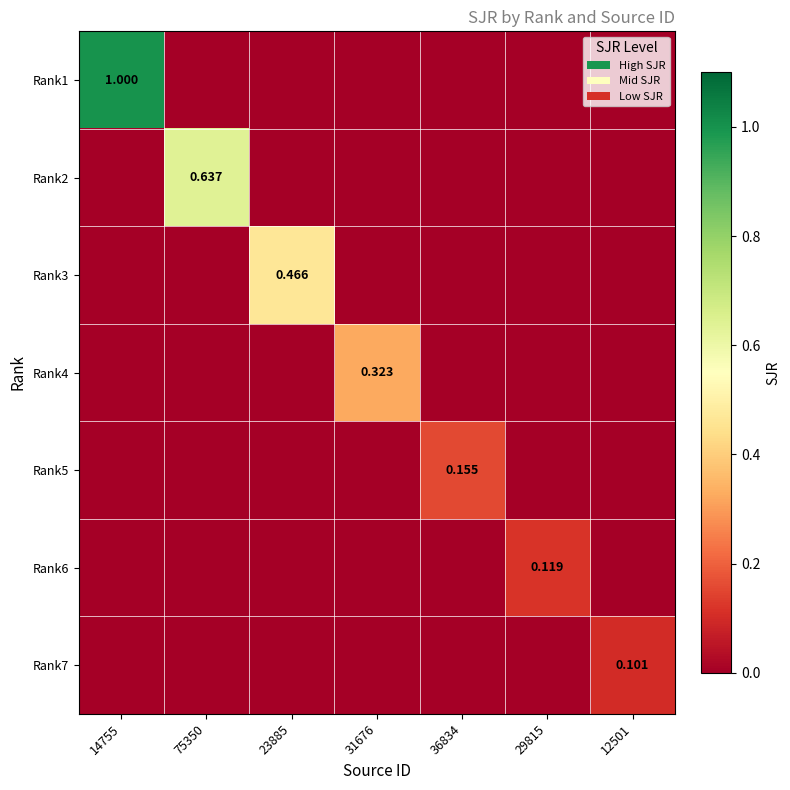

List the series in order of their peak value, lowest first.

Rank7, Rank6, Rank5, Rank4, Rank3, Rank2, Rank1